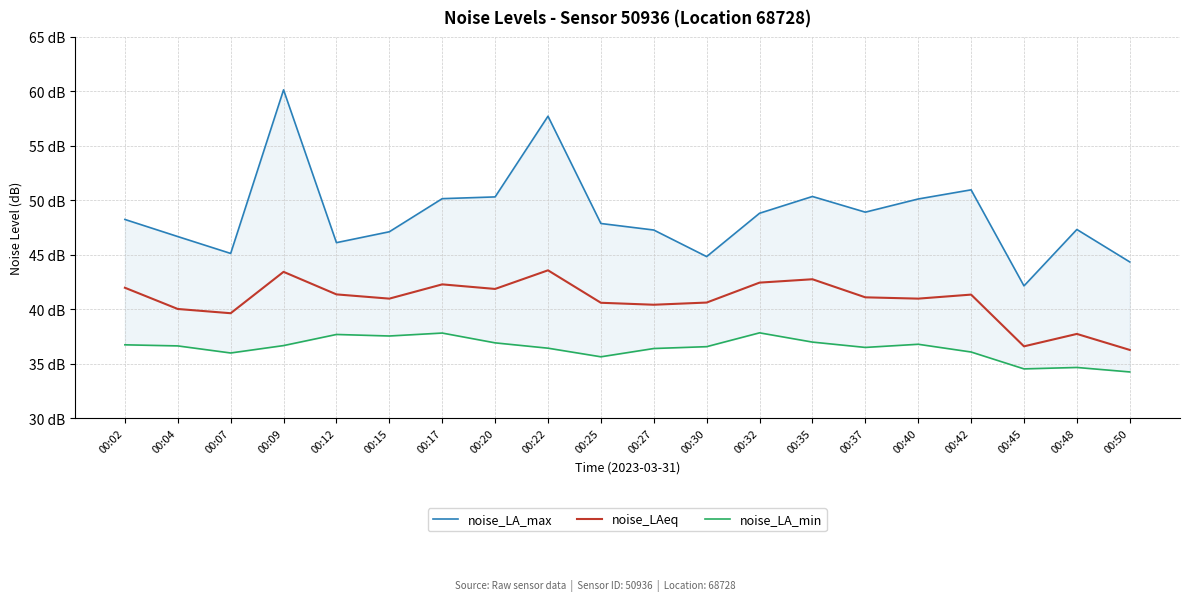

At how many categories does at least one series exceed 35?

20